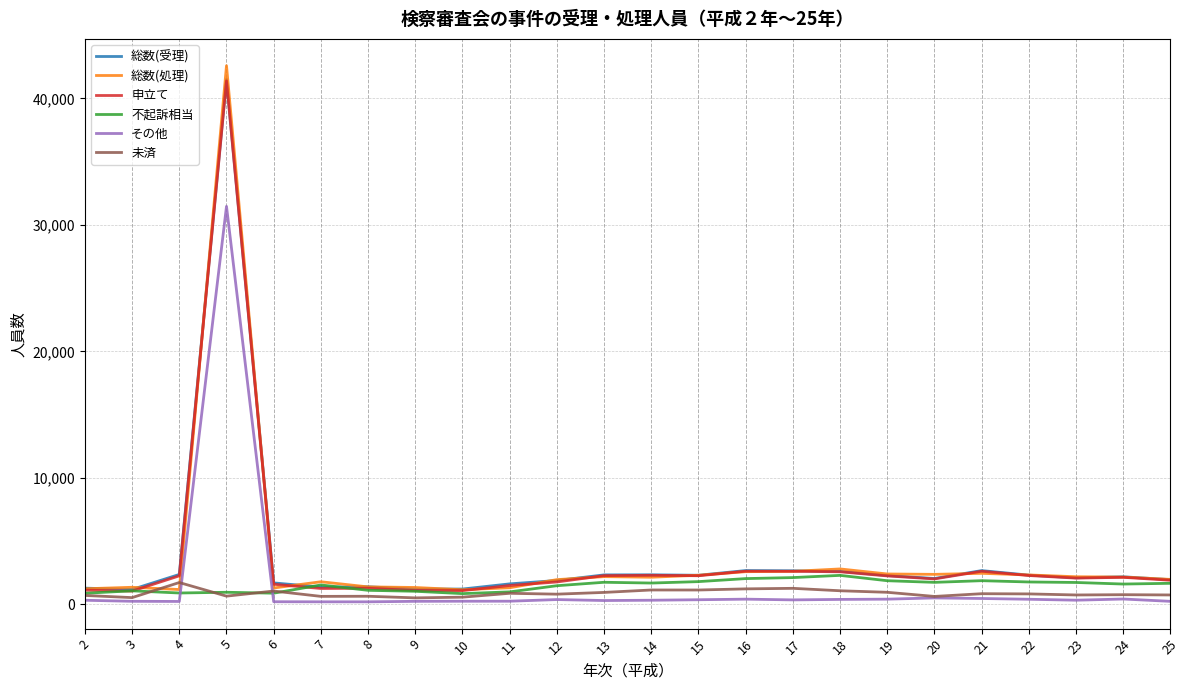

What is the difference between the 未済 values at 12 and 20?

180